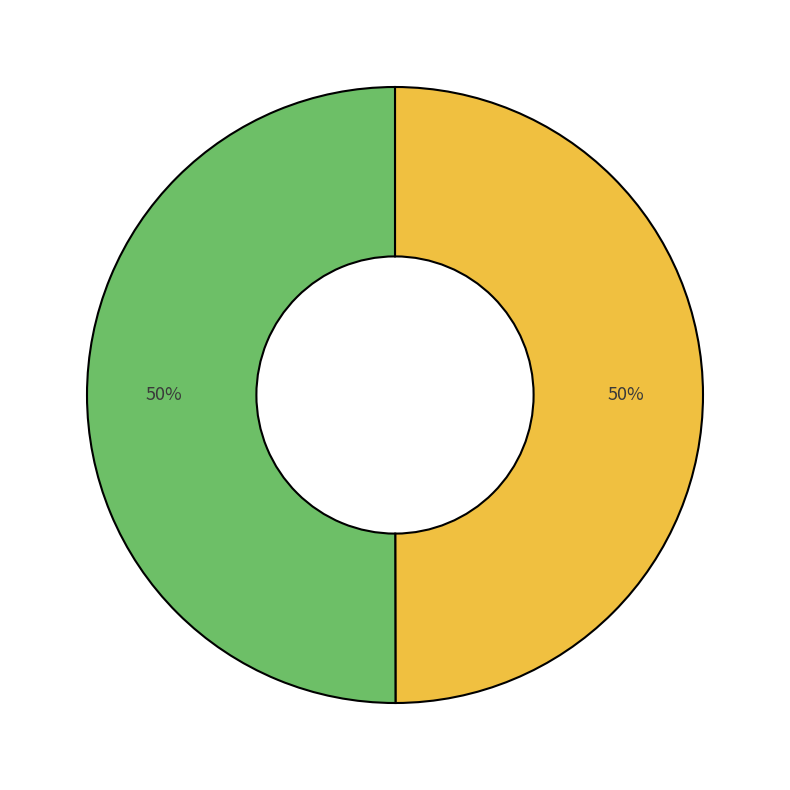

How many segments does this pie chart have?

2